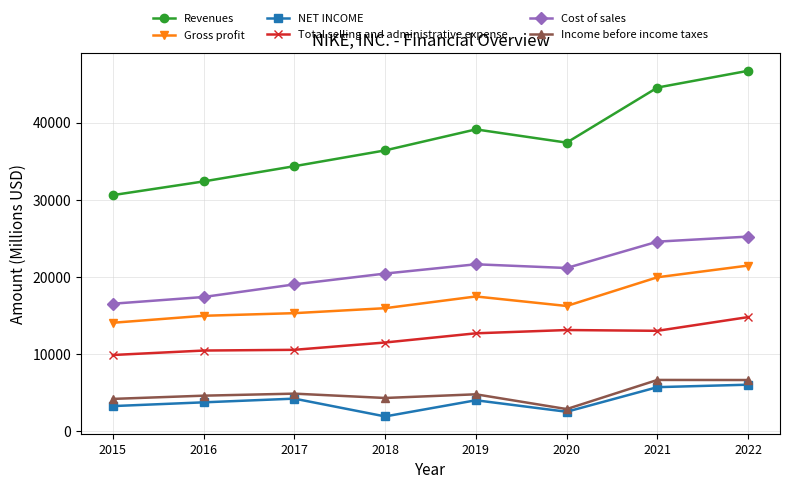

What is the difference between the maximum and minimum values in the Income before income taxes series?

3774